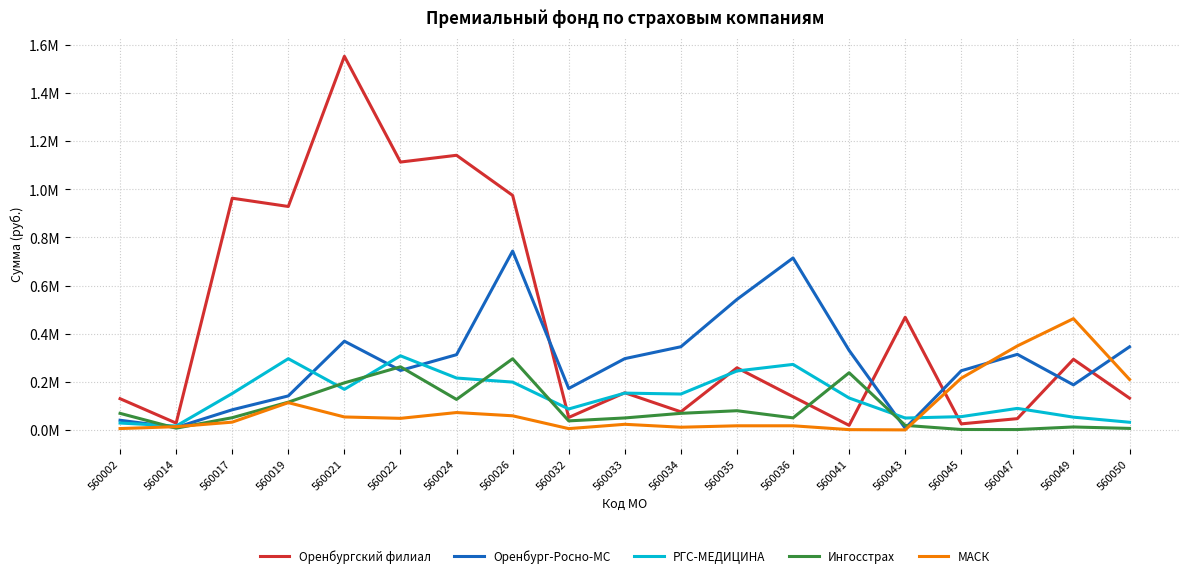

What is the total value across all series at 560026?

2.3